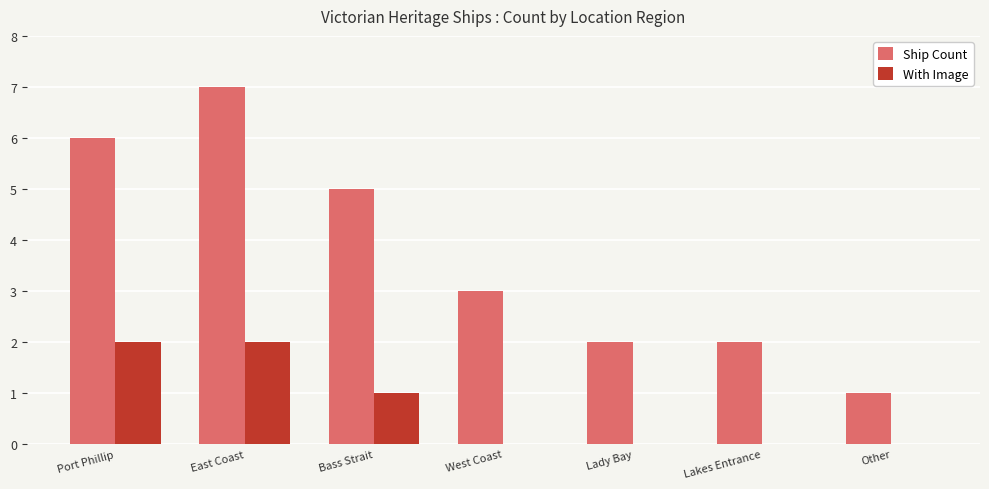

Reading left to right, extract all data points from this chart.

Ship Count: Port Phillip=6	East Coast=7	Bass Strait=5	West Coast=3	Lady Bay=2	Lakes Entrance=2	Other=1
With Image: Port Phillip=2	East Coast=2	Bass Strait=1	West Coast=0	Lady Bay=0	Lakes Entrance=0	Other=0